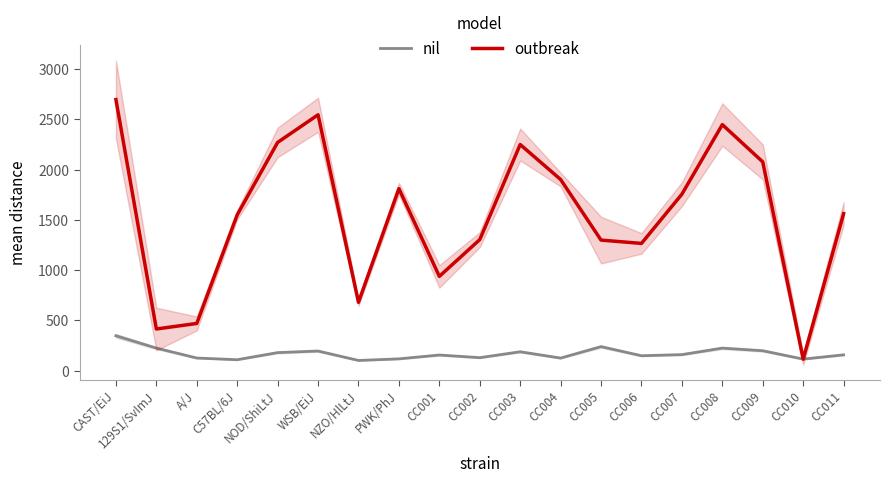

What is the label of the 13th point from the right?

NZO/HlLtJ